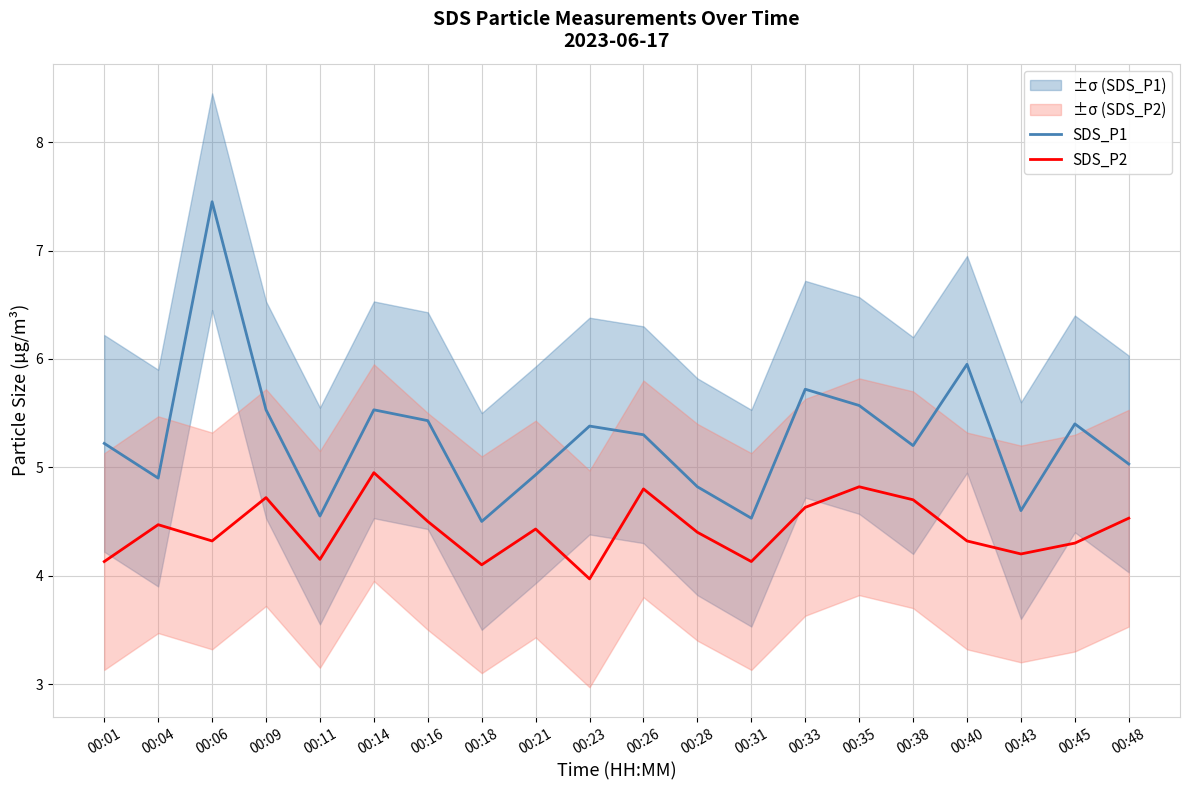

What is the difference between the highest and lowest values at 00:14?

0.6